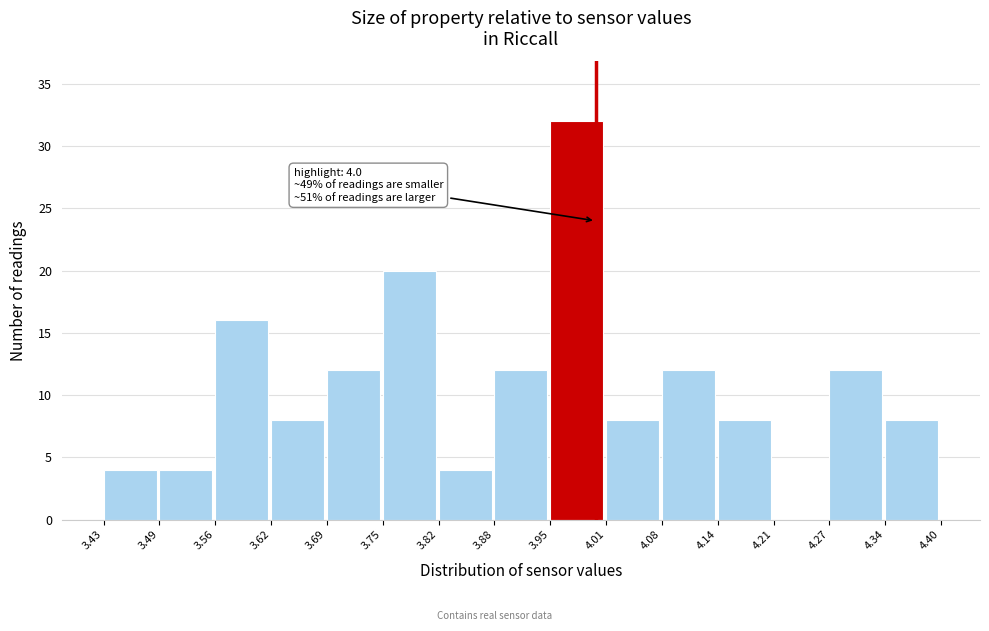

Over which range of the x-axis is the bar tallest?

3.95 to 4.01